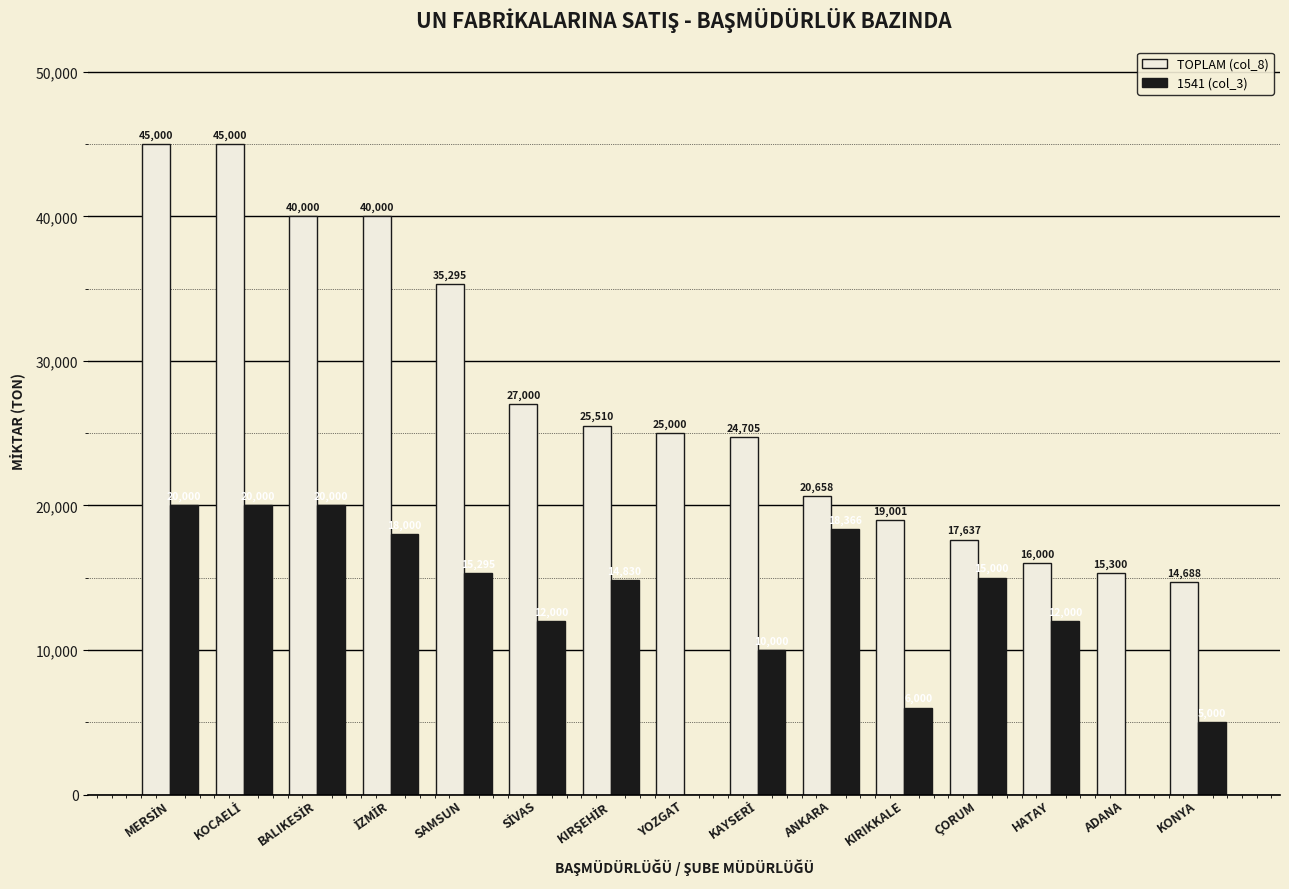

True or false: 1541 (col_3) has a value of 18366 at ANKARA.

True